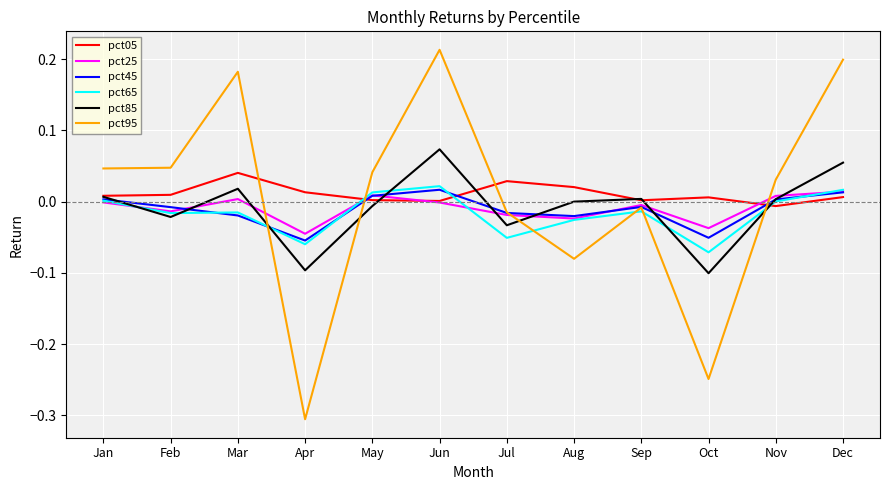

At which category does the chart reach its minimum across all series?

Apr